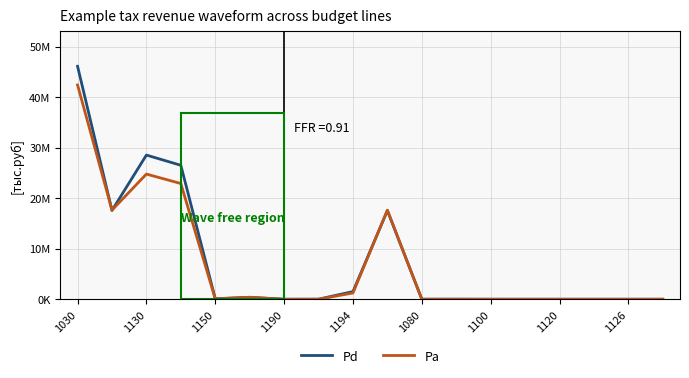

Does the chart display data point markers on the line(s)?

No